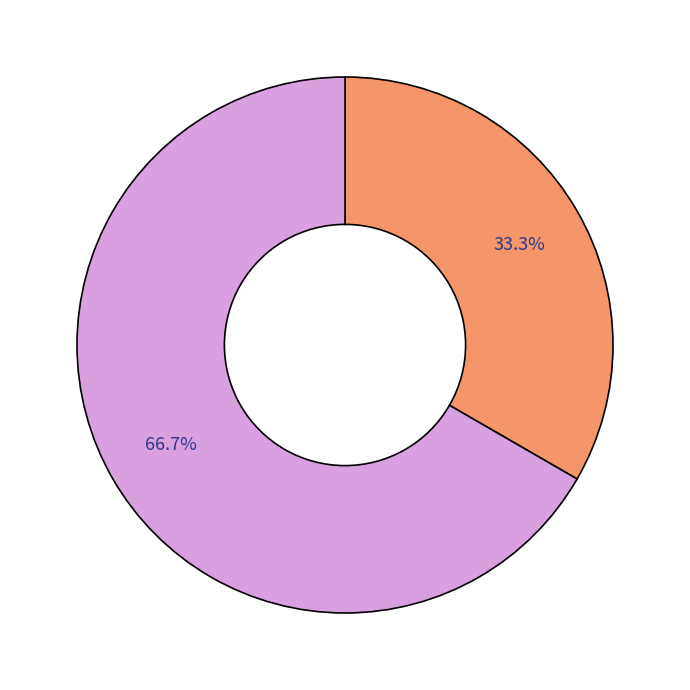

Is there any slice that represents more than half of the pie?

Yes